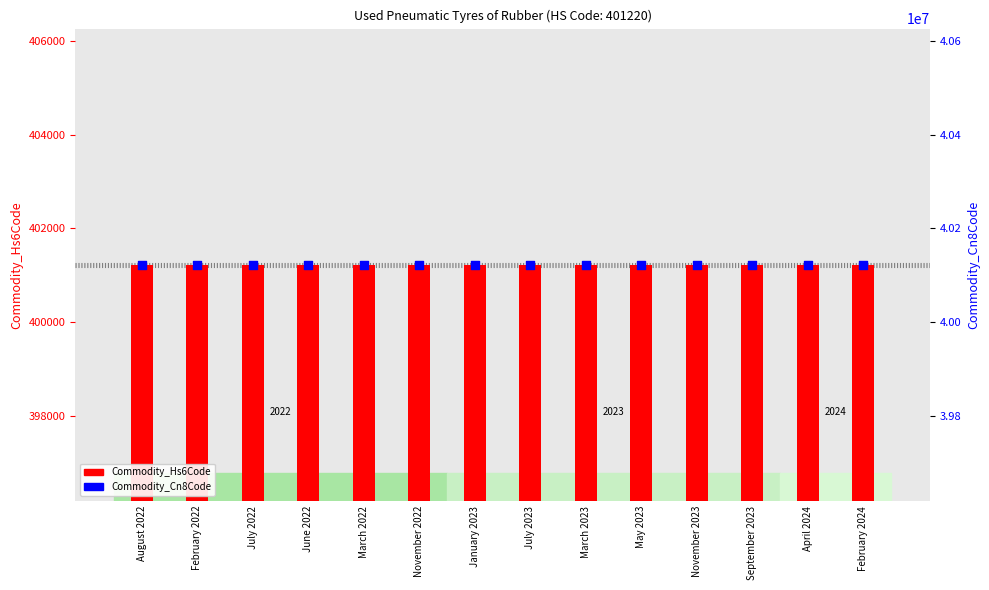

What are all the series names shown in the legend?

Commodity_Hs6Code, Commodity_Cn8Code